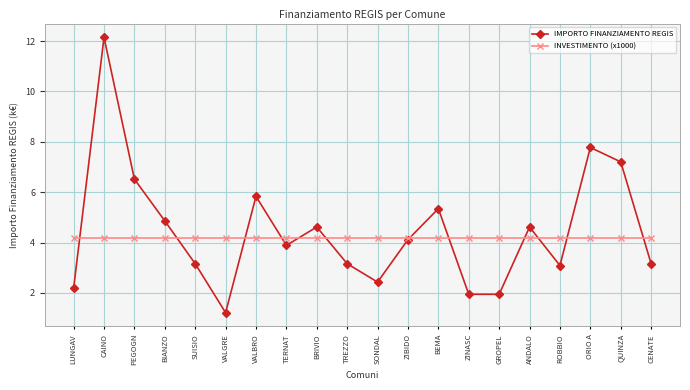

Rank the series by their maximum value, from highest to lowest.

IMPORTO FINANZIAMENTO REGIS, INVESTIMENTO (x1000)